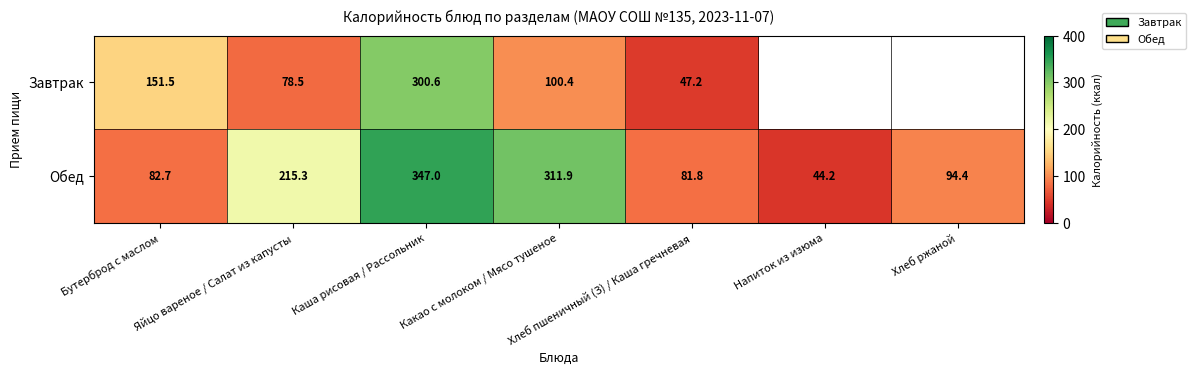

At which label is Обед closest to 195?

Яйцо вареное / Салат из капусты